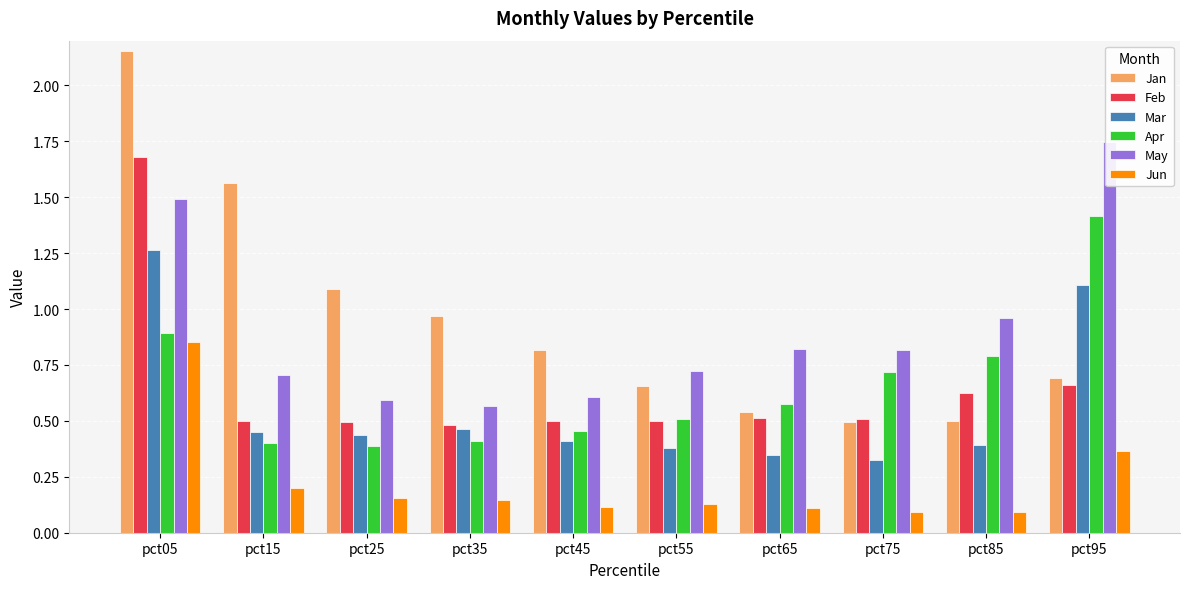

Is it true that May equals 0.7 at pct15?

True